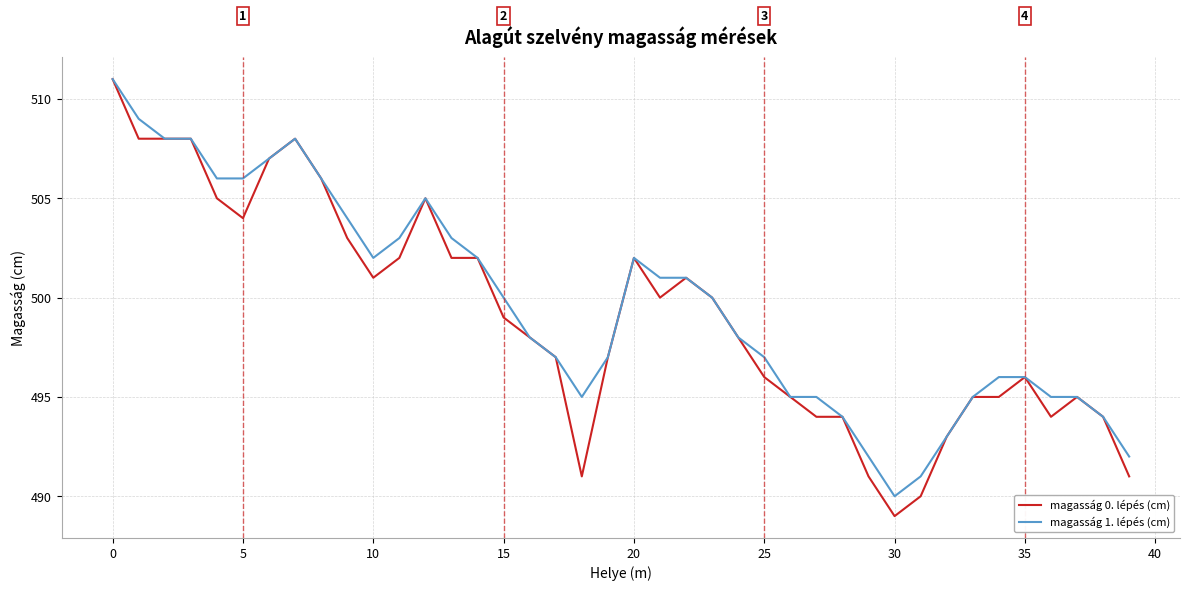

Which series has the largest range (max minus min)?

magasság 0. lépés (cm)